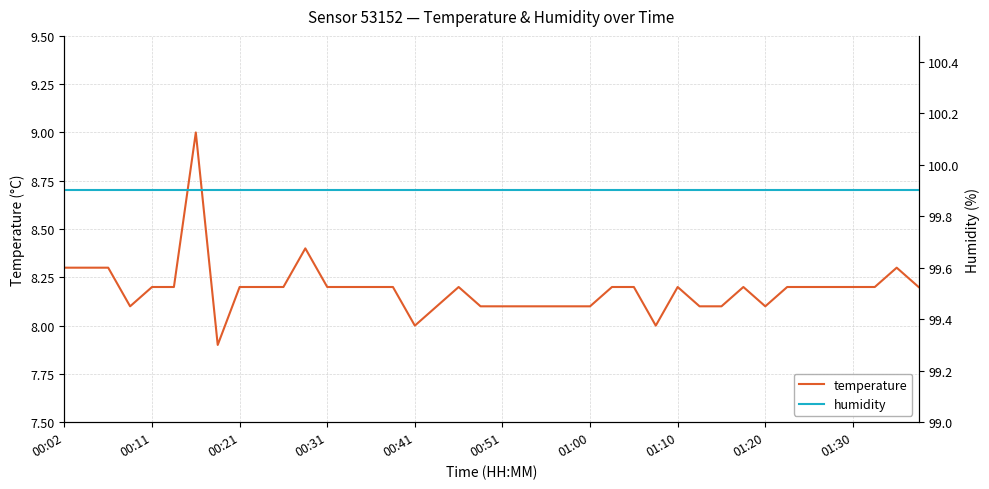

What is the total value across all series at 31?

108.1